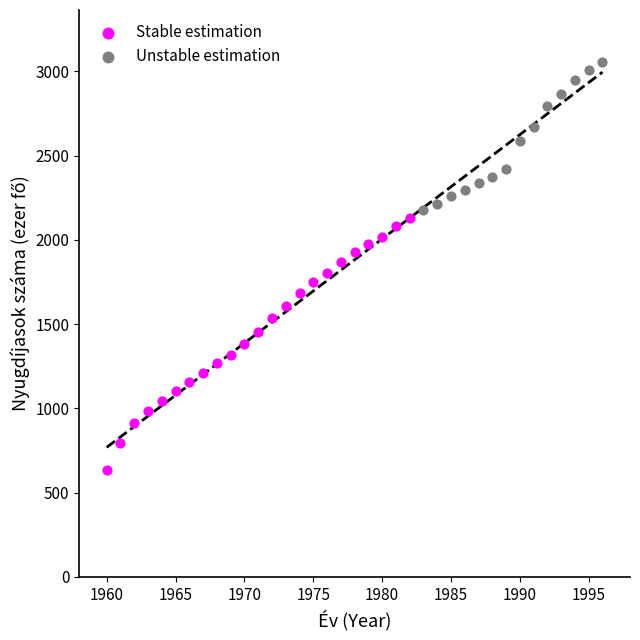

Which series has the largest Y range (max minus min)?

Stable estimation